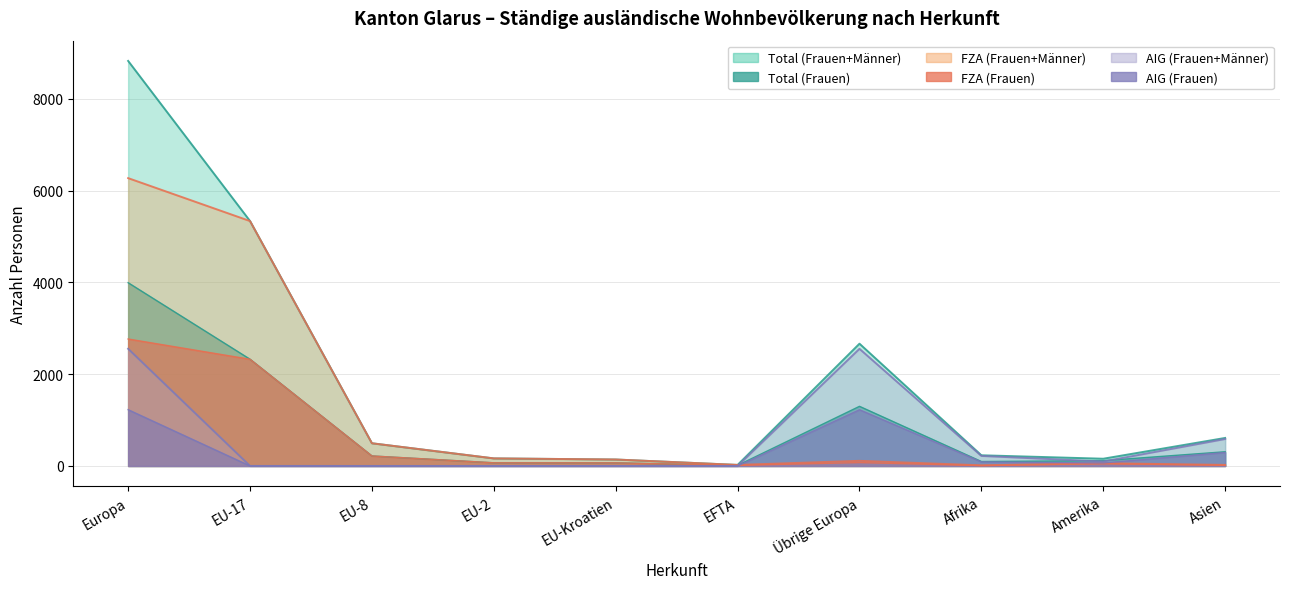

Rank the series at EU-17 from lowest to highest value.

AIG Bewilligung (Frauen), AIG Bewilligung (Männer), FZA Bewilligung (Frauen), Total (Frauen), FZA Bewilligung (Männer), Total (Männer)